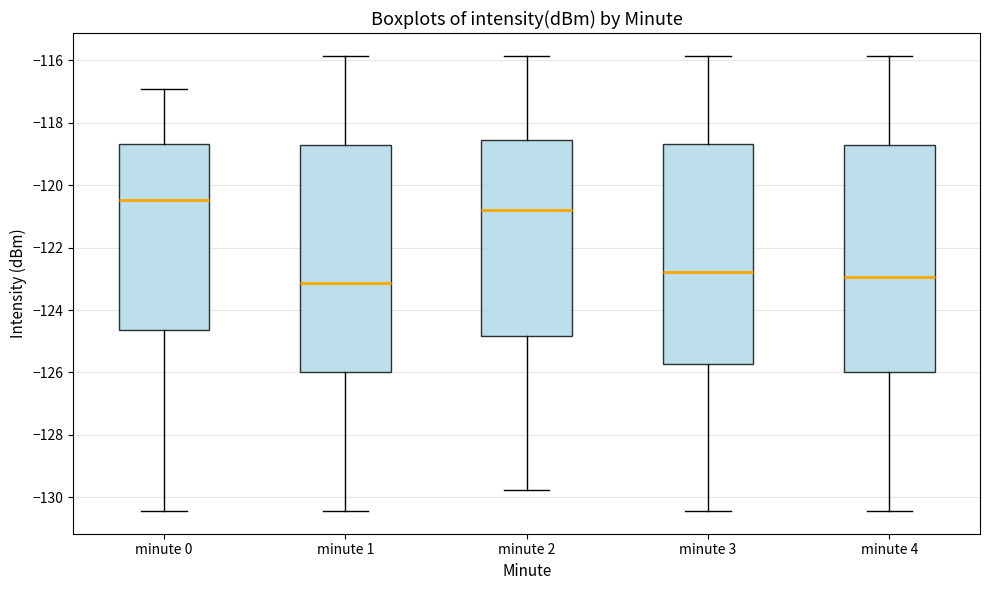

Reading left to right, transcribe this box plot: for each box, give where its median line is, the range the box spans, and where its two whiskers end, as read against the y-axis. The values are not printed on the chart, so give them approximately, as read against the axis.

minute 0: median -120.4, box -124.6 to -118.6, whiskers -130.4 to -117.0
minute 1: median -123.2, box -126.0 to -118.8, whiskers -130.4 to -115.8
minute 2: median -120.8, box -124.8 to -118.6, whiskers -129.8 to -115.8
minute 3: median -122.8, box -125.8 to -118.6, whiskers -130.4 to -115.8
minute 4: median -123.0, box -126.0 to -118.8, whiskers -130.4 to -115.8